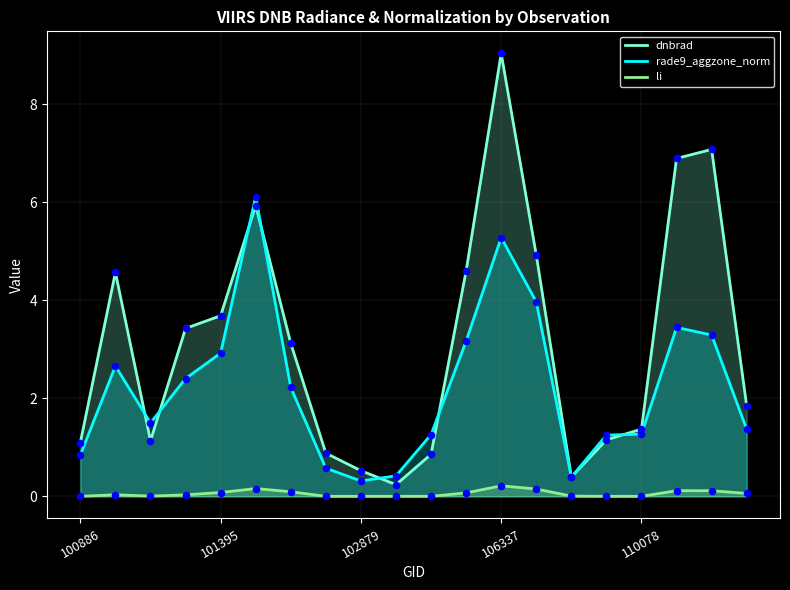

Is the value of dnbrad at 10 greater than the value of rade9_aggzone_norm at 6?

No